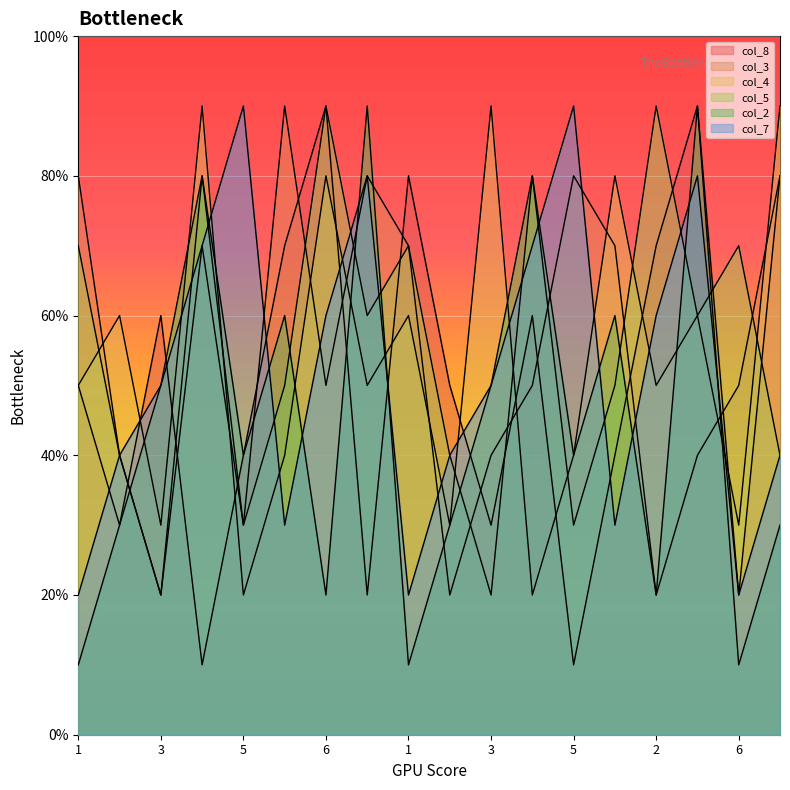

Which series changed the most between 4 and 3?

col_3